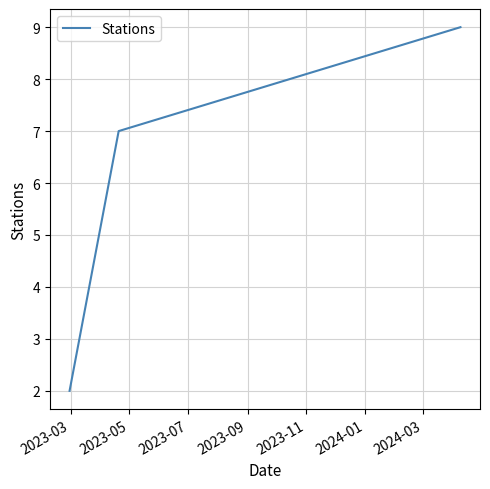

What is the greatest value displayed?

9